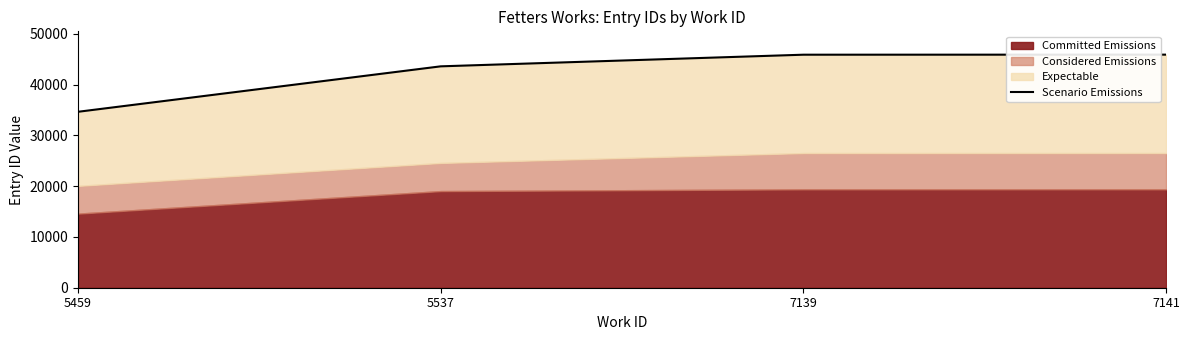

How many values exceed 45893?

1